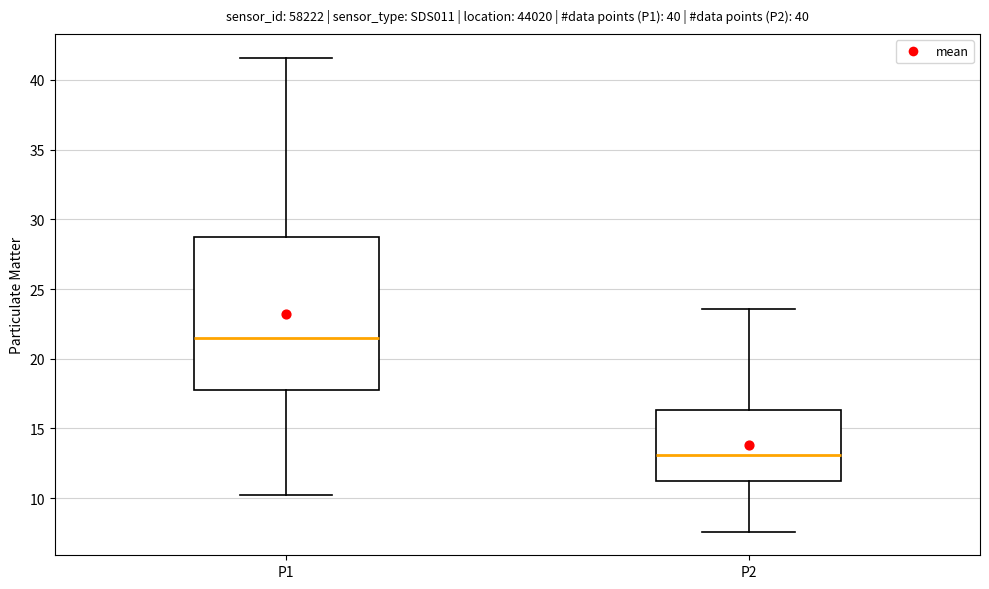

Reading left to right, read every box against the y-axis: the position of its median line, the range the box covers, and the ends of its whiskers. The values are not printed on the chart, so give them approximately, as read against the axis.

P1: median 21.5, box 17.5 to 28.5, whiskers 10.0 to 41.5
P2: median 13.0, box 11.0 to 16.5, whiskers 7.5 to 23.5